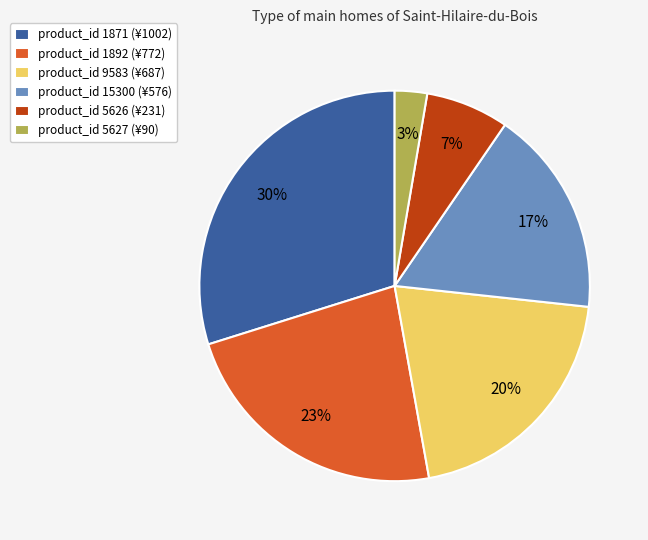

Count the number of slices in the pie.

6